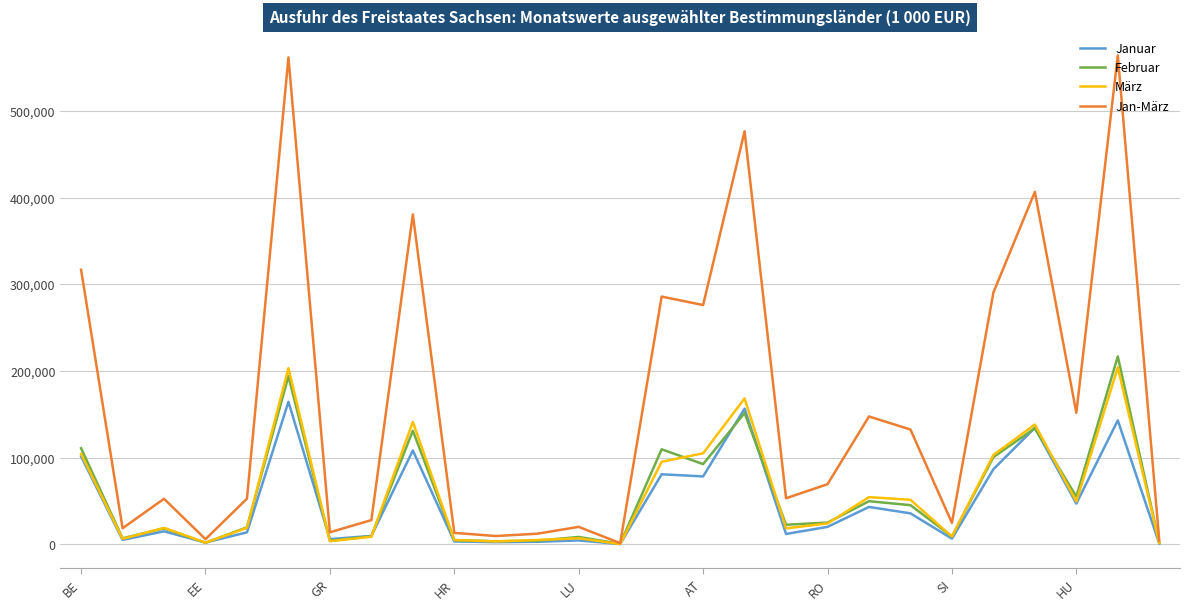

At how many categories does at least one series exceed 199433?

9